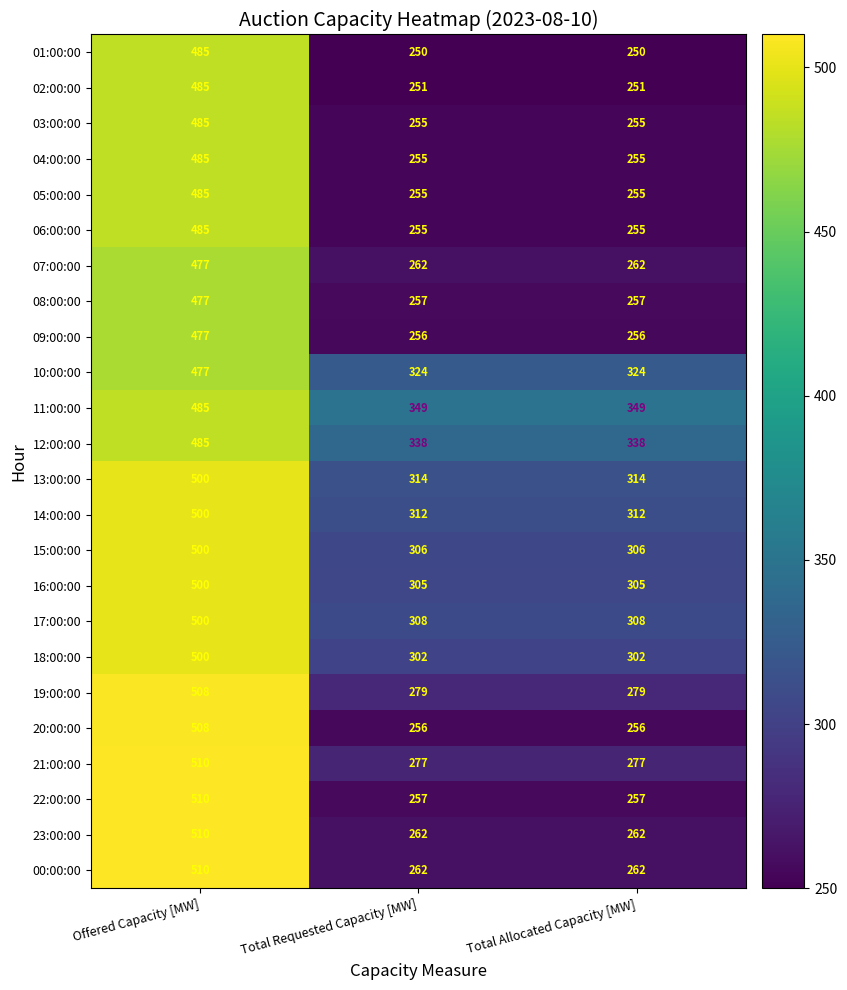

What is the total value across all series at Offered Capacity [MW]?

11844